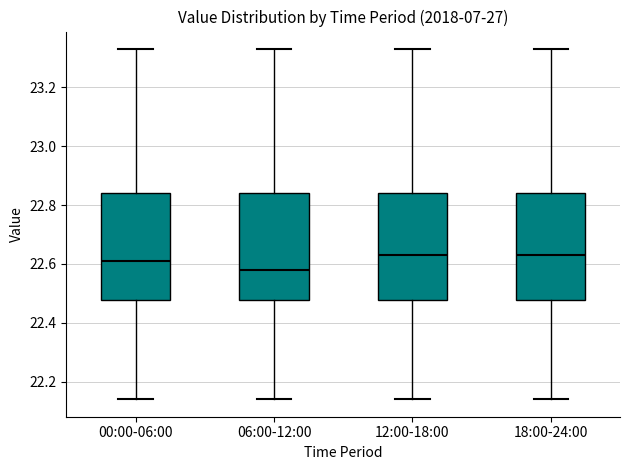

Where does the median line of the box for 18:00-24:00 sit on the y-axis? The values are not printed on the chart, so give them approximately, as read against the axis.

22.64